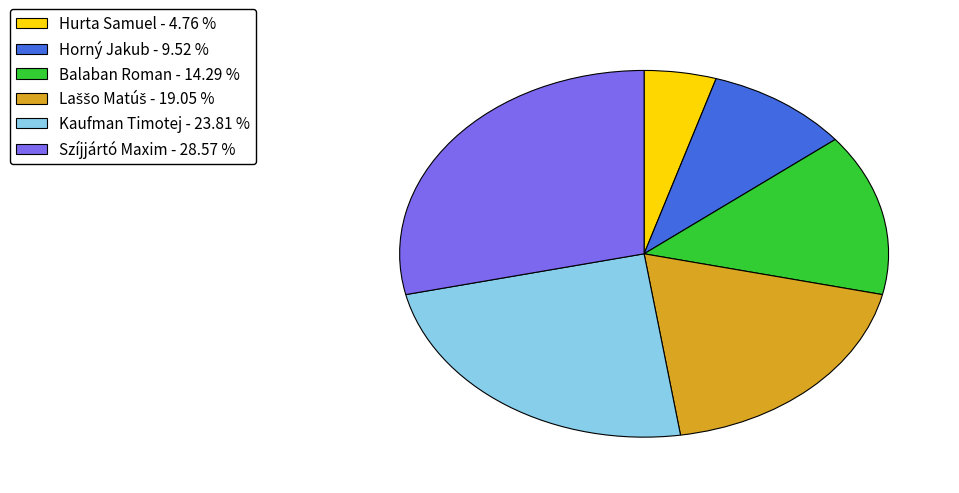

Do Szíjjártó Maxim and Balaban Roman together represent more than half of the pie?

No